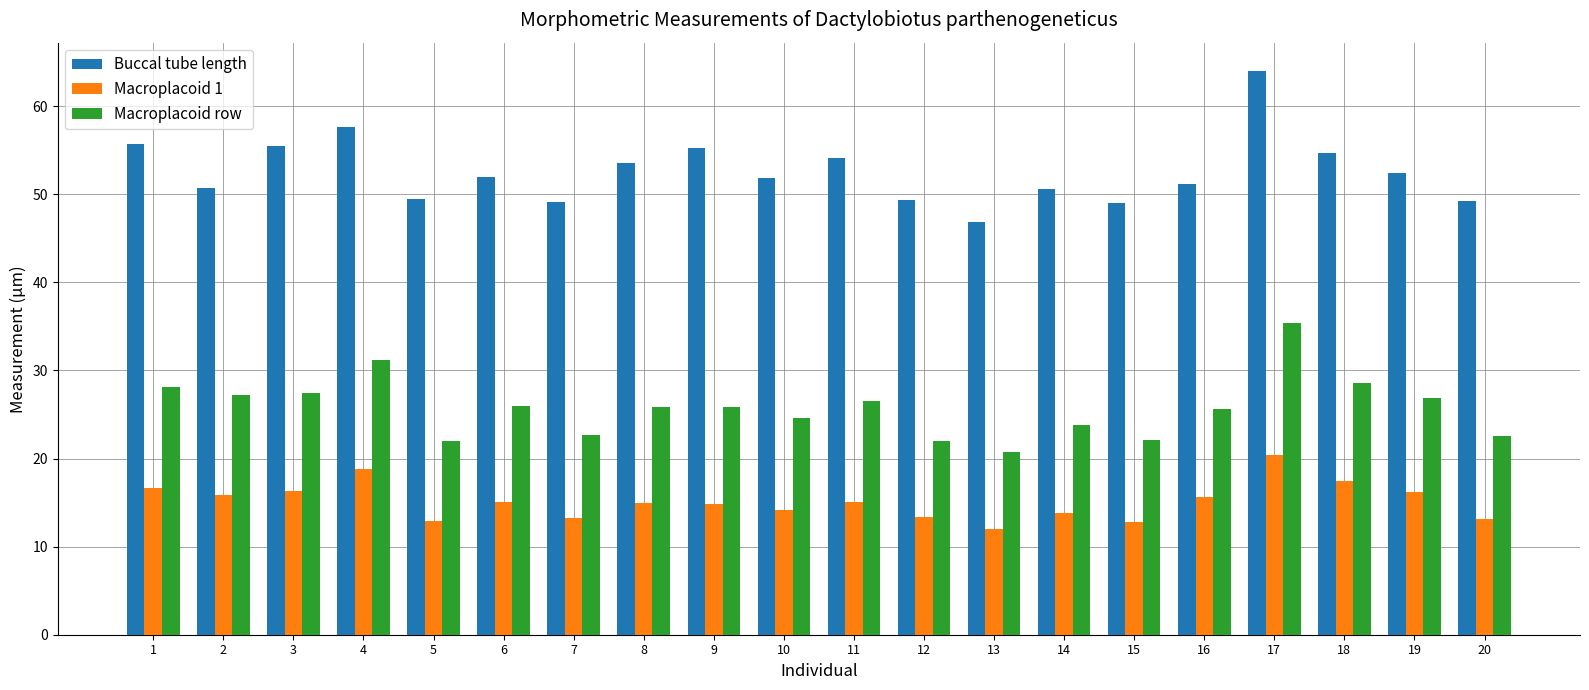

Rank the series by their average value, from highest to lowest.

Buccal tube length, Macroplacoid row, Macroplacoid 1